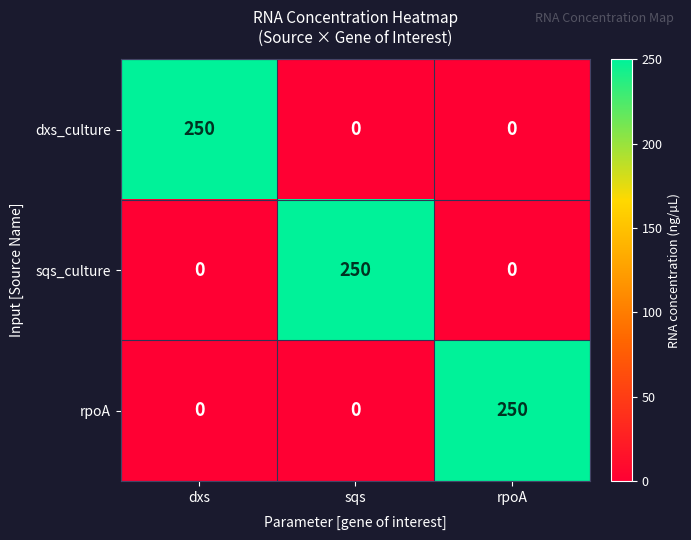

At which label does rpoA reach its peak?

rpoA